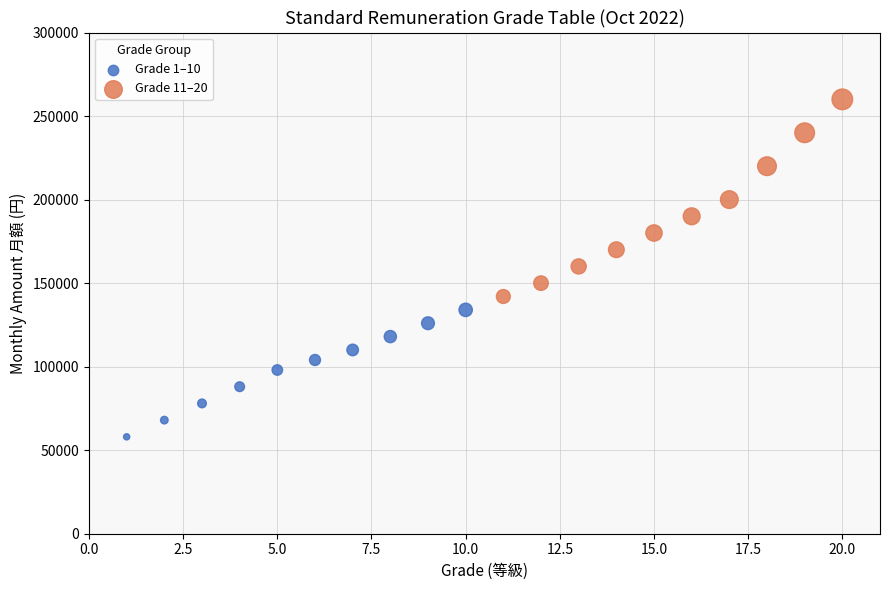

Which series reaches the maximum Y coordinate?

Grade 11–20